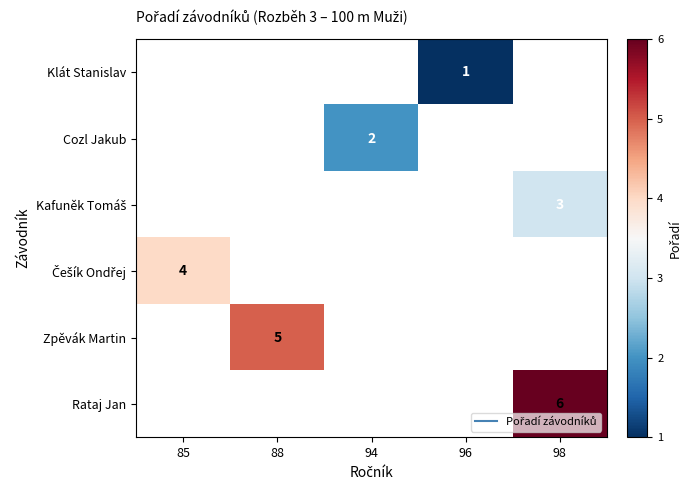

Is the value of Klát Stanislav at 96 greater than the value of Češík Ondřej at 98?

No